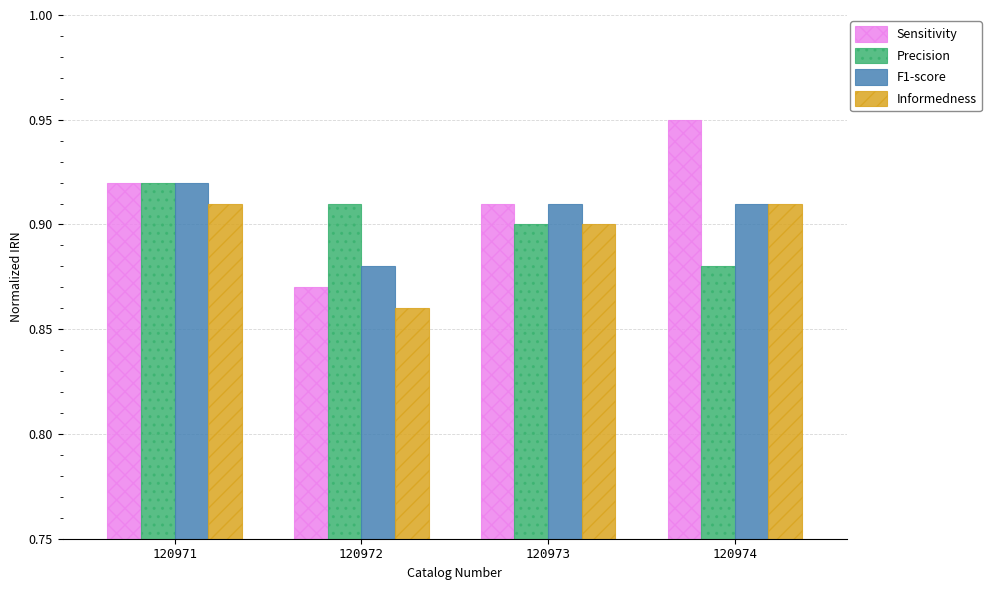

At how many categories does at least one series exceed 0?

4